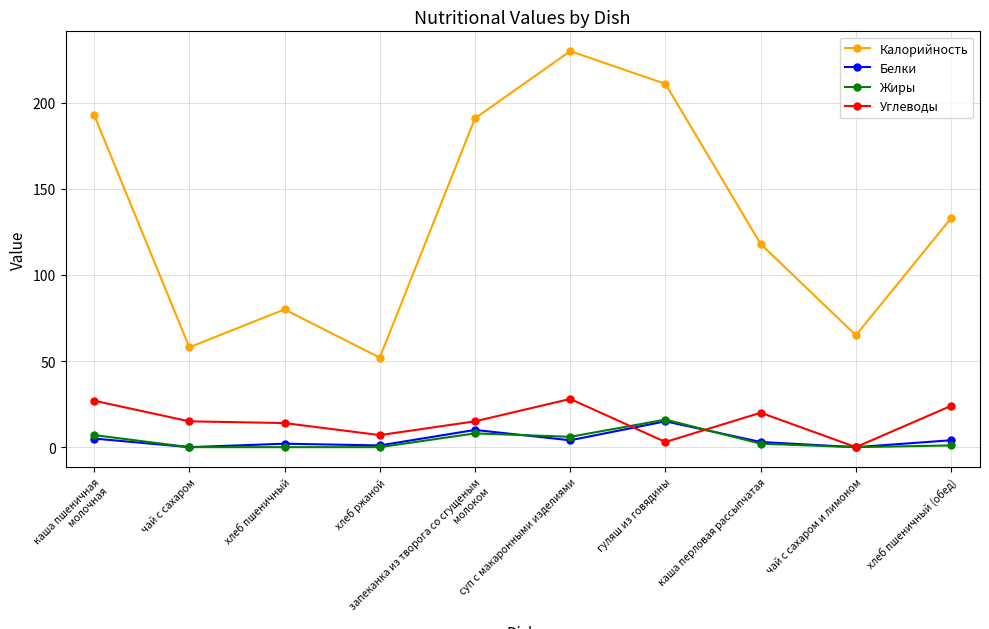

How many lines are shown in the chart?

4